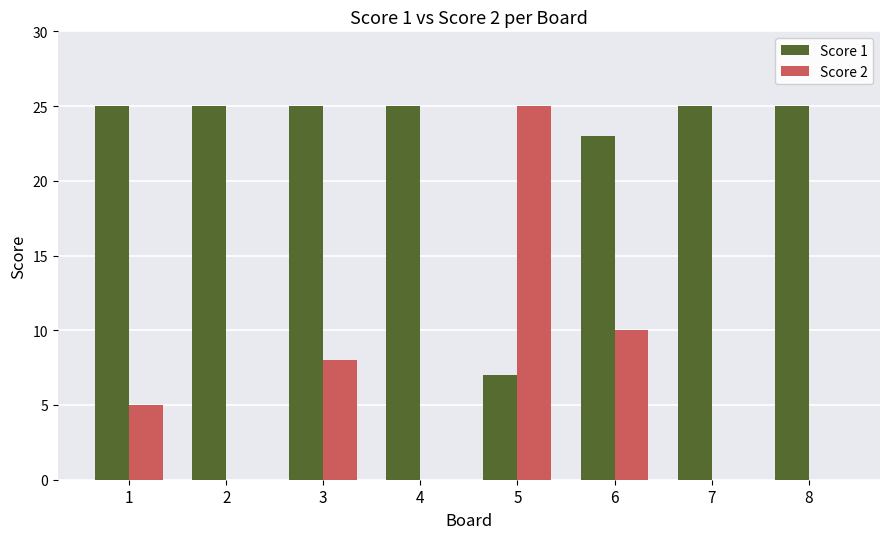

Reading left to right, extract all data points from this chart.

Score 1: 25	25	25	25	7	23	25	25
Score 2: 5	0	8	0	25	10	0	0